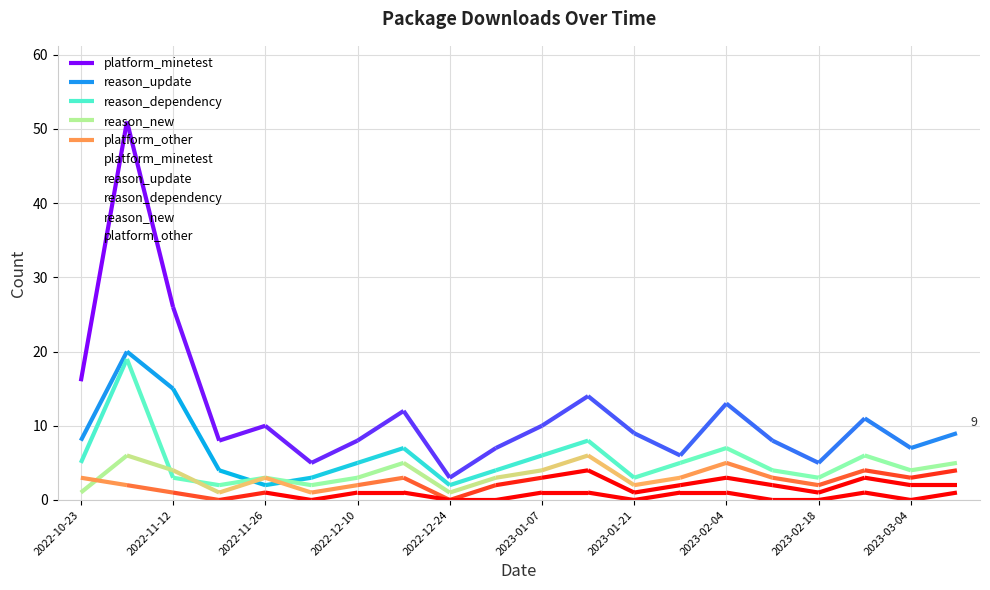

What is the spread (max minus min) of values at 2023-01-21?

9